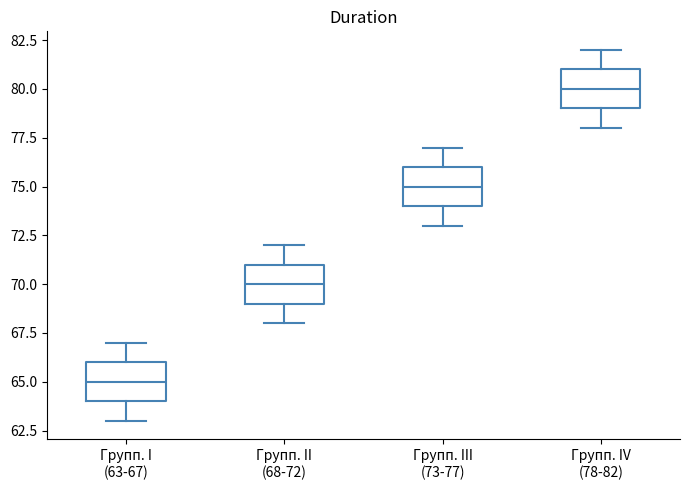

Where does the upper whisker of the box for Групп. II (68-72) end on the y-axis? The values are not printed on the chart, so give them approximately, as read against the axis.

72